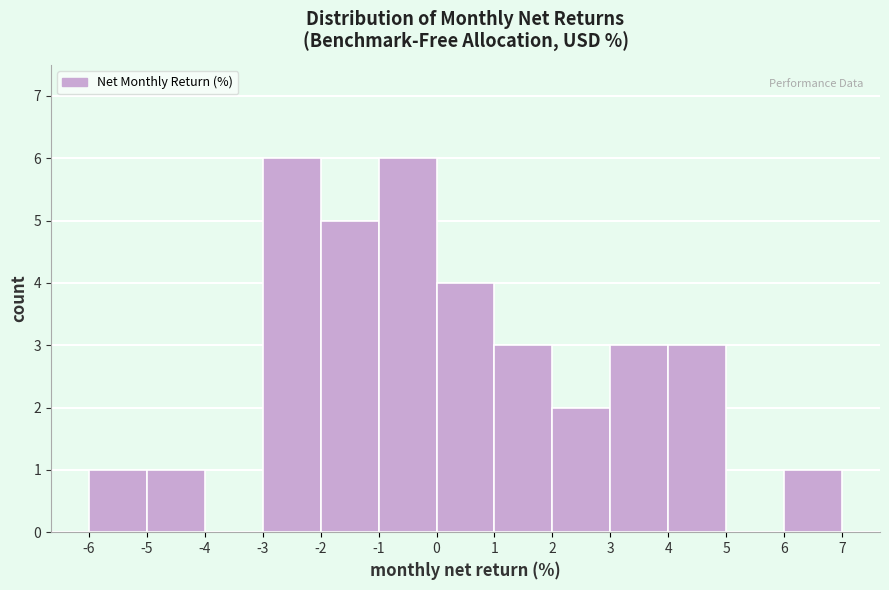

Reading left to right, list every bar in this chart as the range it spans on the x-axis followed by its height. The values are not printed on the chart, so give them approximately, as read against the axis.

-6 to -5: 1
-5 to -4: 1
-4 to -3: 0
-3 to -2: 6
-2 to -1: 5
-1 to 0: 6
0 to 1: 4
1 to 2: 3
2 to 3: 2
3 to 4: 3
4 to 5: 3
5 to 6: 0
6 to 7: 1